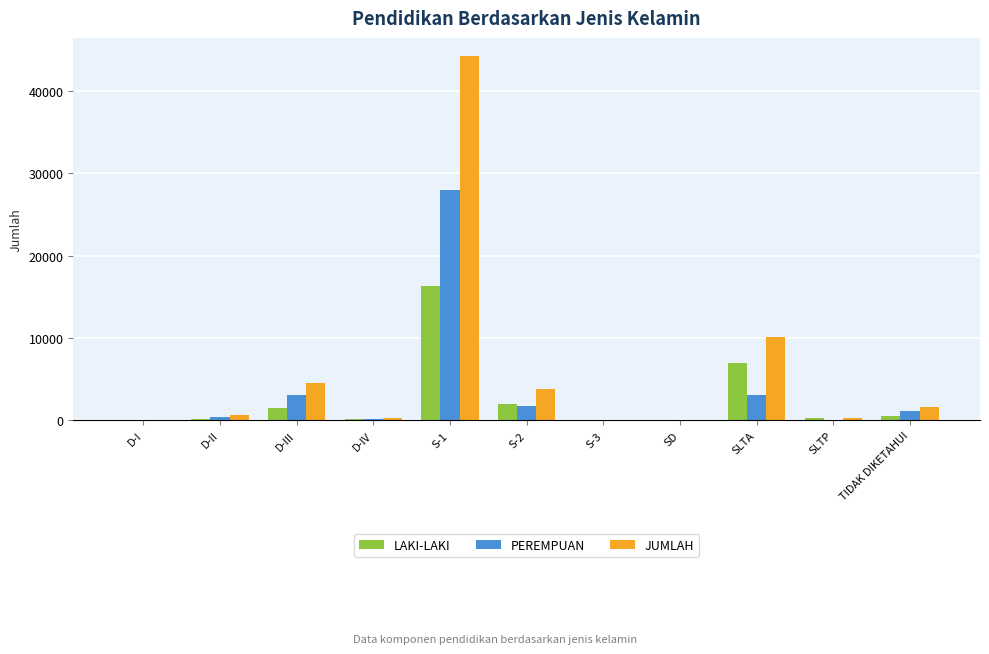

At which label is JUMLAH closest to 22147?

SLTA